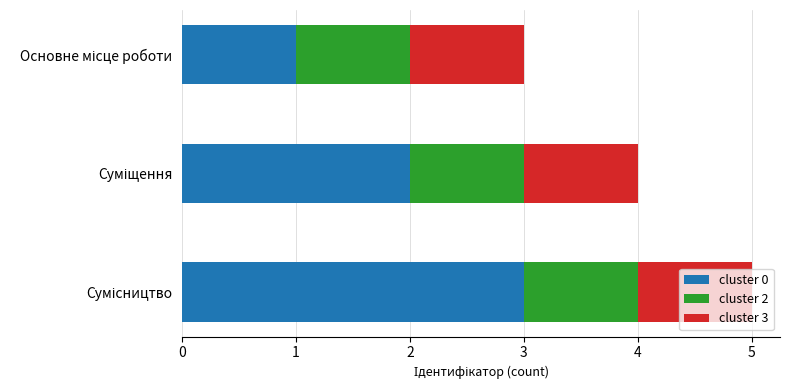

What is the highest value of the cluster 0 series?

3